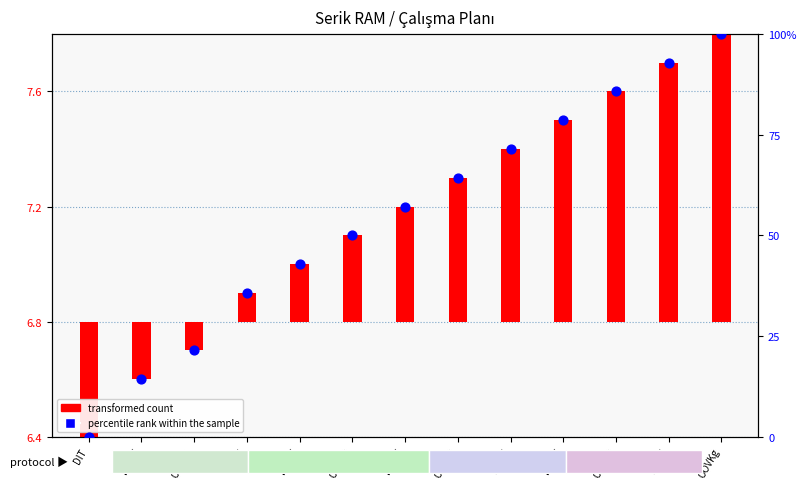

Which series has the largest total across all categories?

percentile rank within the sample